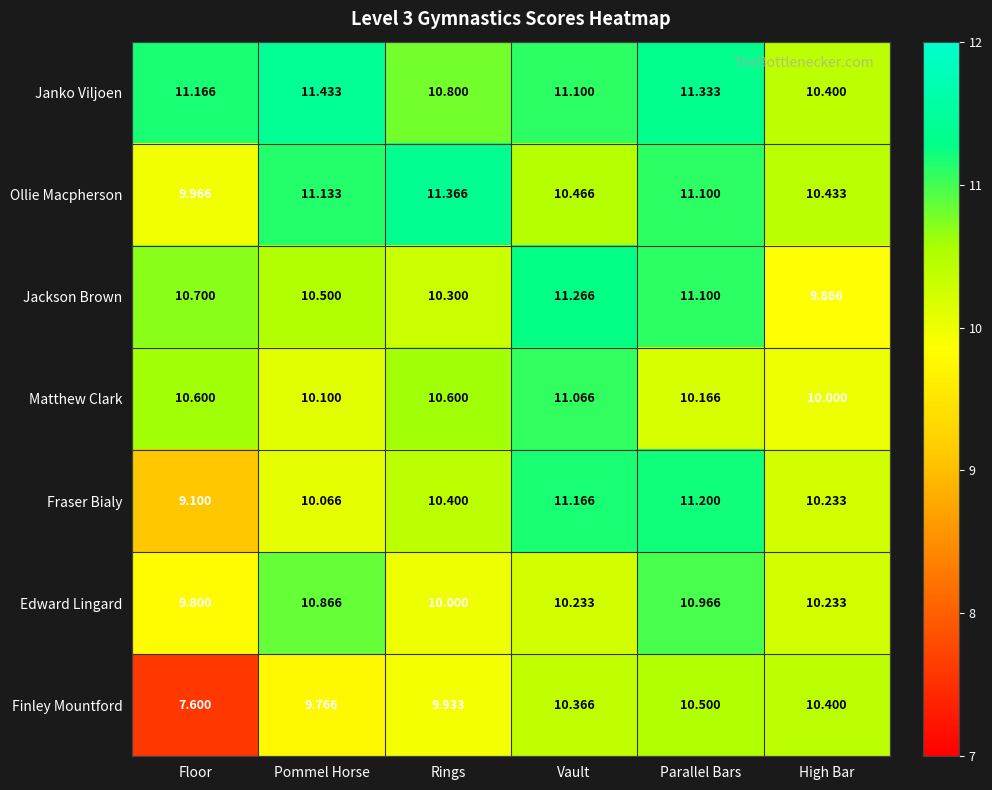

Which category has the lowest value across all series?

Floor